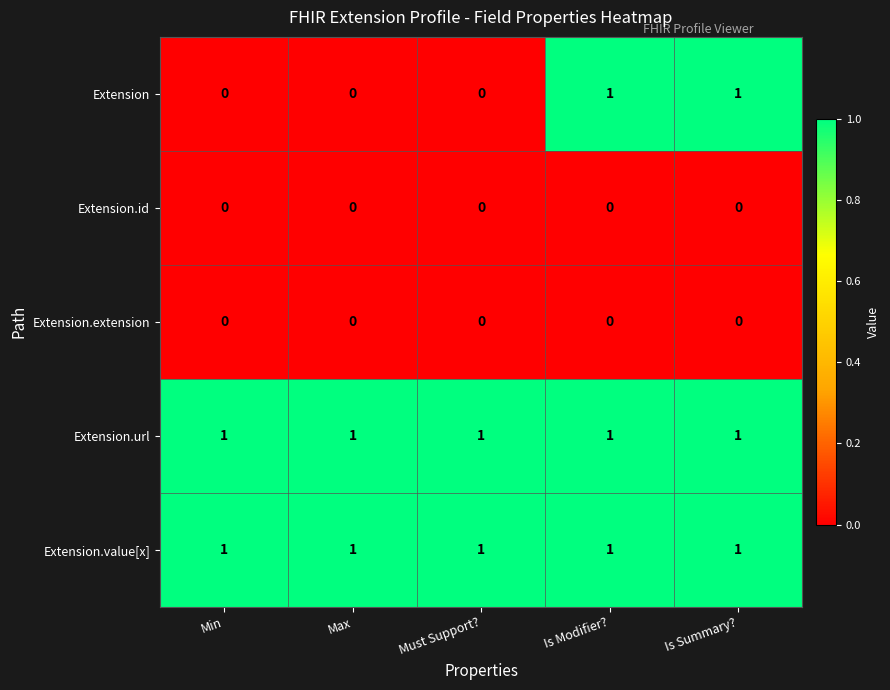

Reading left to right, transcribe all the data shown in this chart.

Extension: 0	0	0	1	1
Extension.id: 0	0	0	0	0
Extension.extension: 0	0	0	0	0
Extension.url: 1	1	1	1	1
Extension.value[x]: 1	1	1	1	1